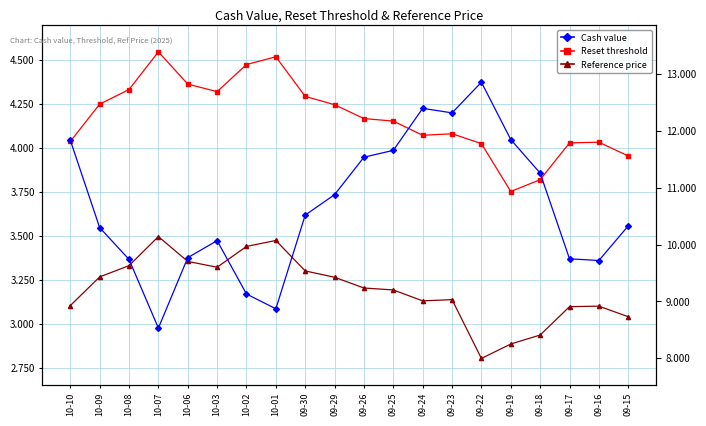

At which label does Cash value first exceed 10?

10-10